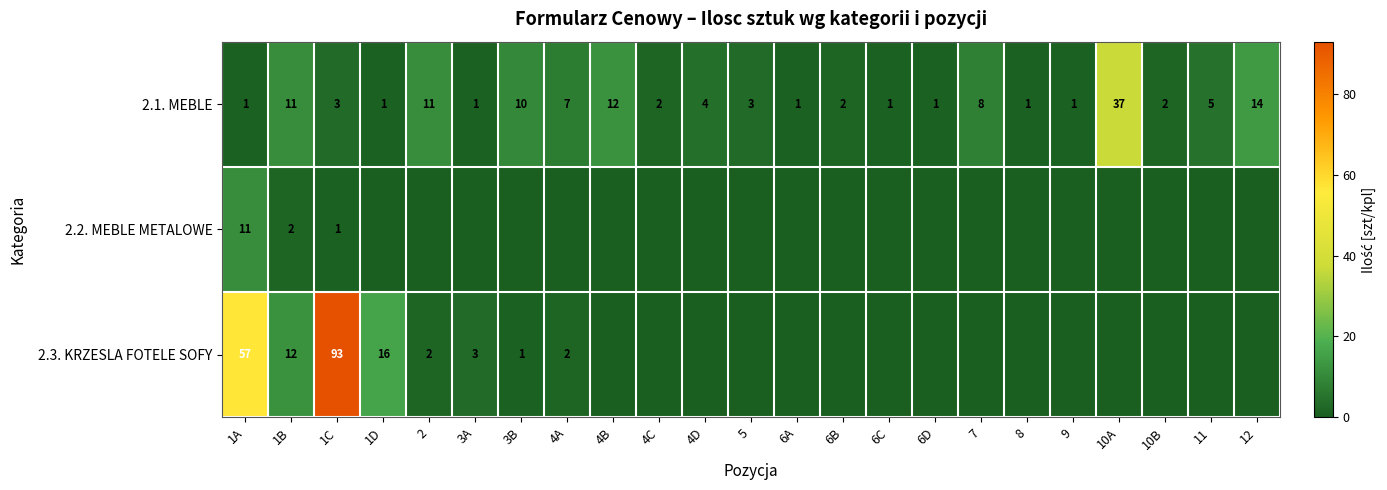

Which label corresponds to the largest value in the chart?

1C